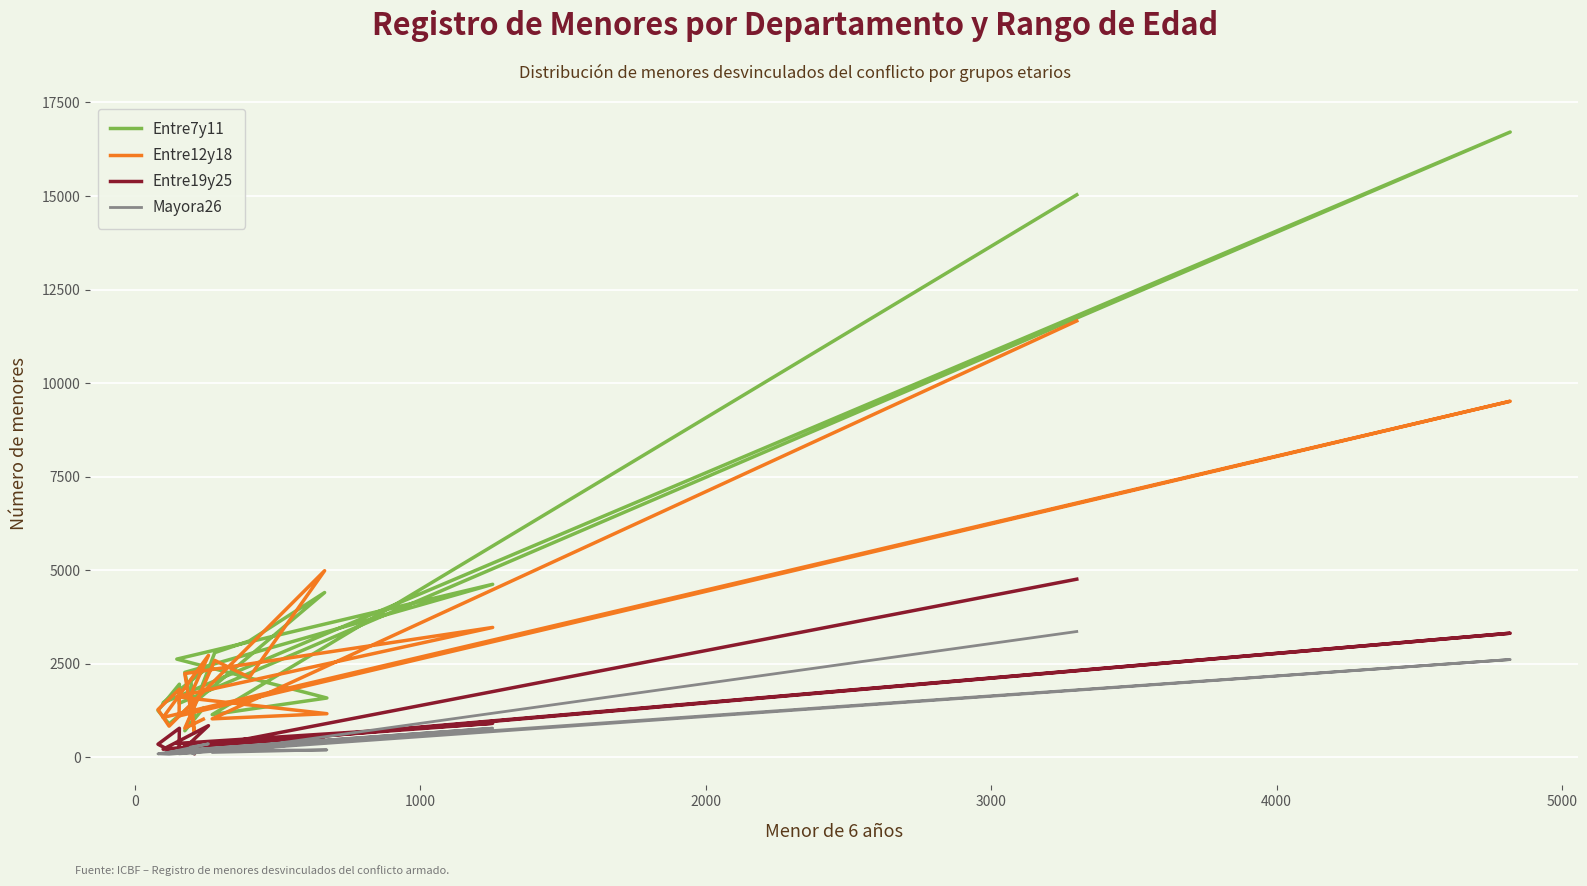

What is the difference between the maximum and minimum values in the Entre7y11 series?

16003